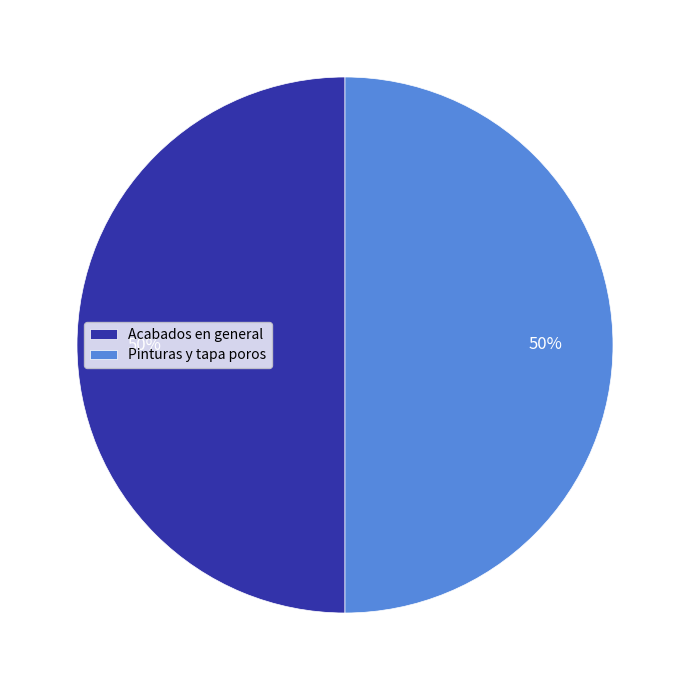

What is the ratio of the value at Acabados en general to the value at Pinturas y tapa poros?

1.0